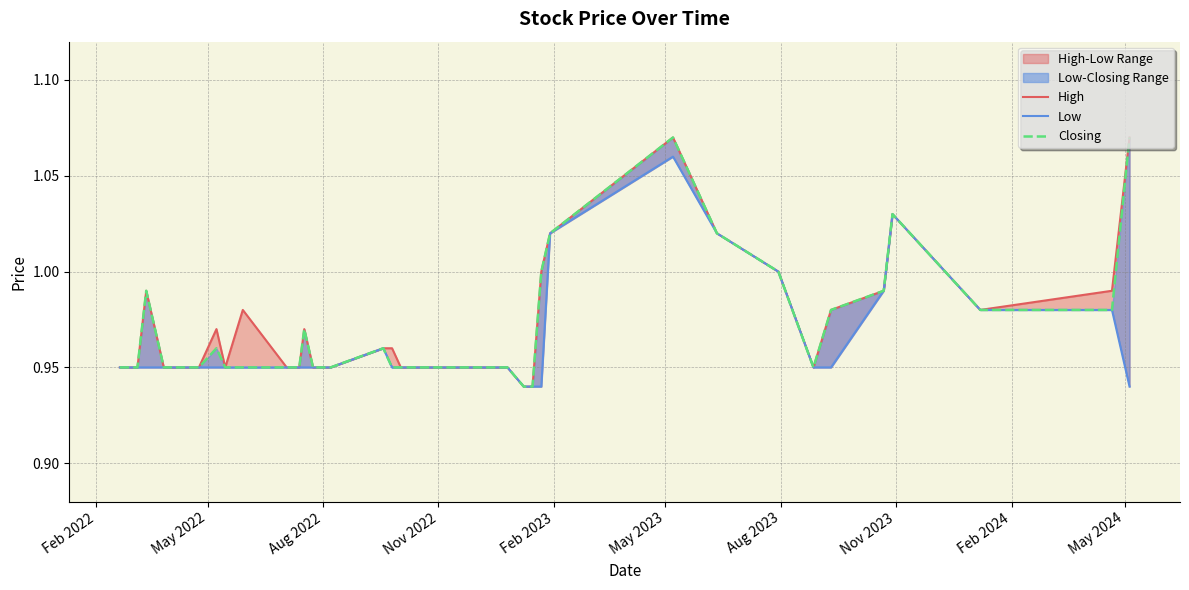

What is the lowest value of the High series?

0.9